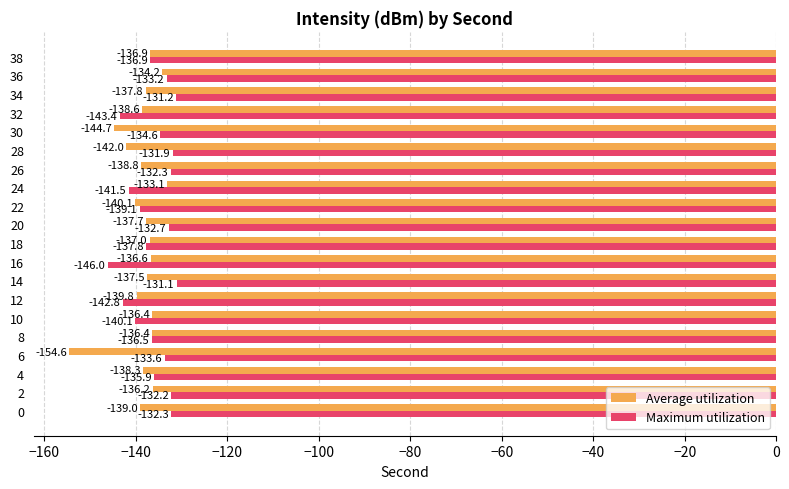

What is the total value across all series at 36?

-267.4